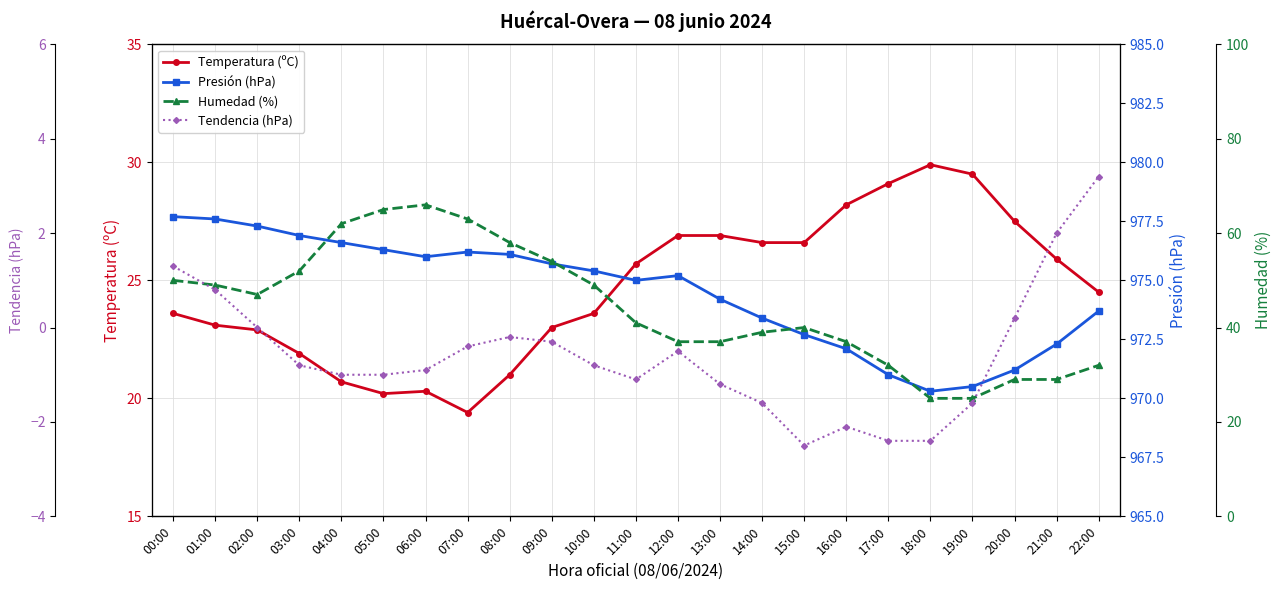

What is the label of the 13th point from the left?

12:00